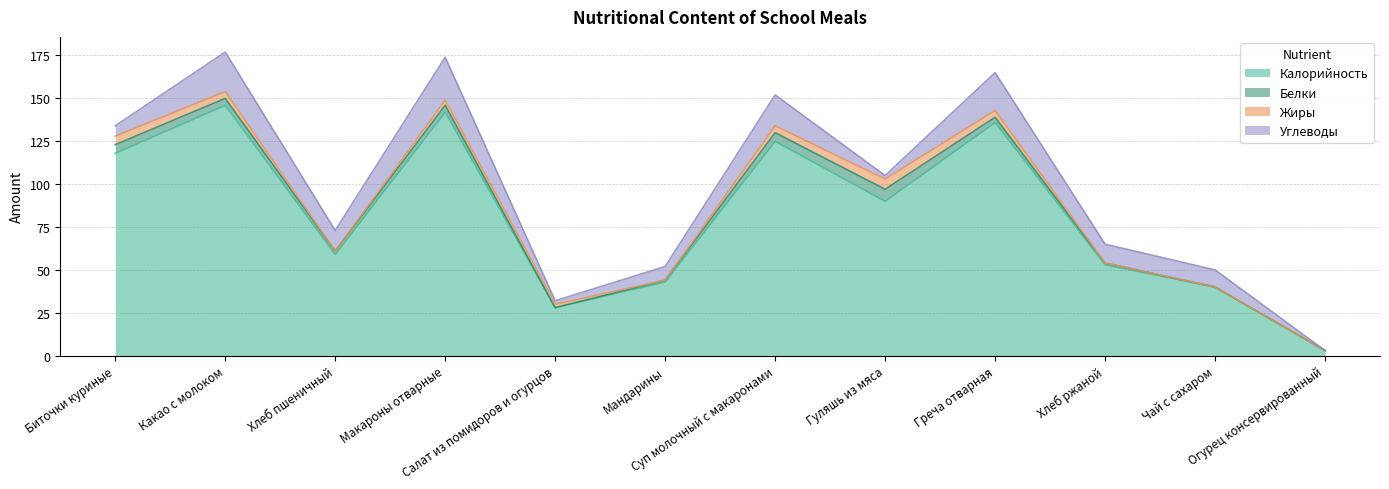

True or false: Калорийность and Углеводы cross at least once.

False